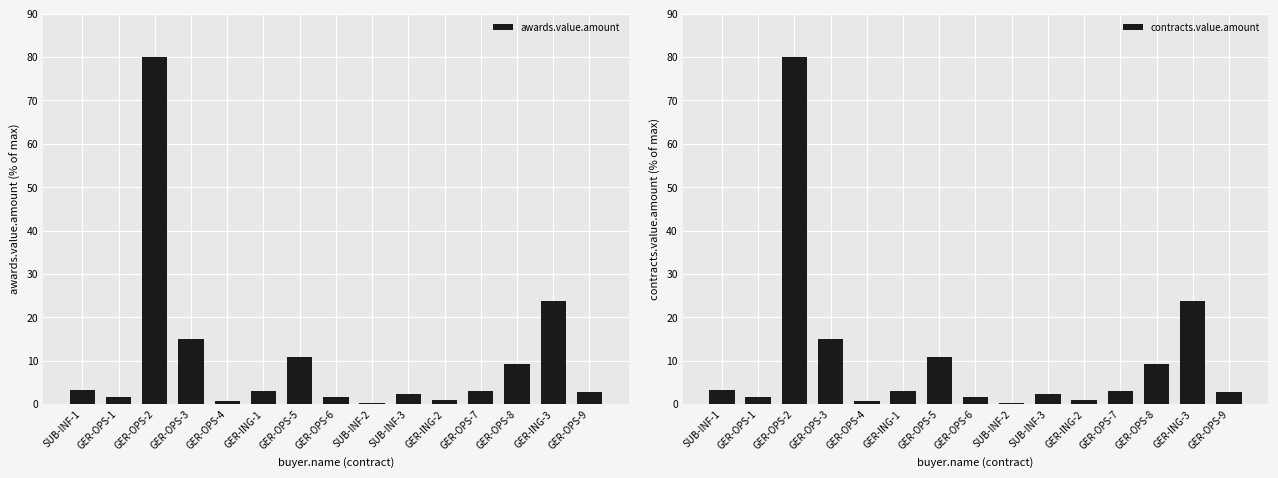

What is the total value across all series at GER-OPS-9?

5.7